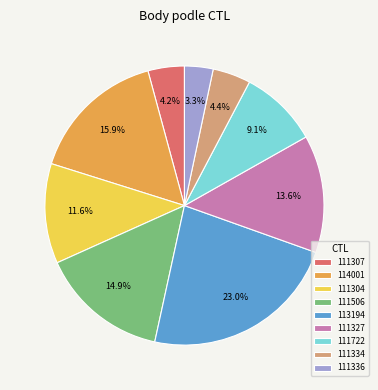

Count the number of slices in the pie.

9